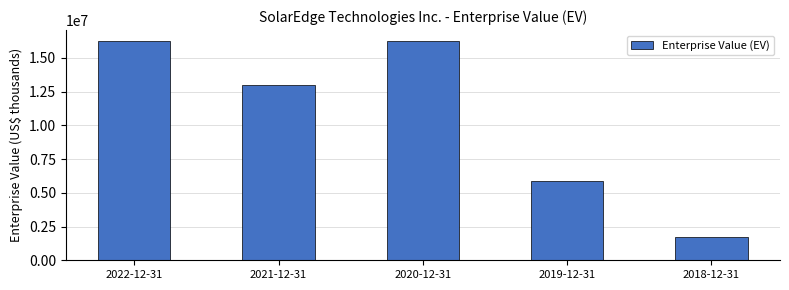

What is the minimum value shown in the chart?

1695011